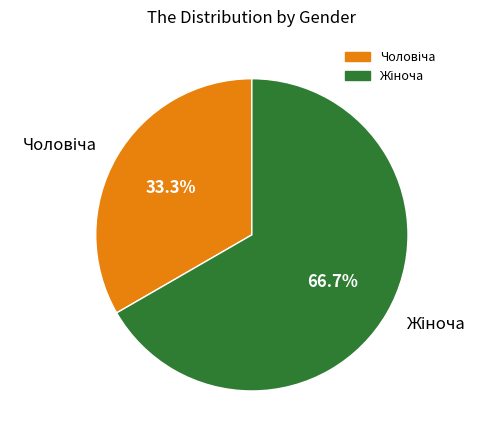

Is the sum of Чоловіча and Жіноча greater than half?

Yes